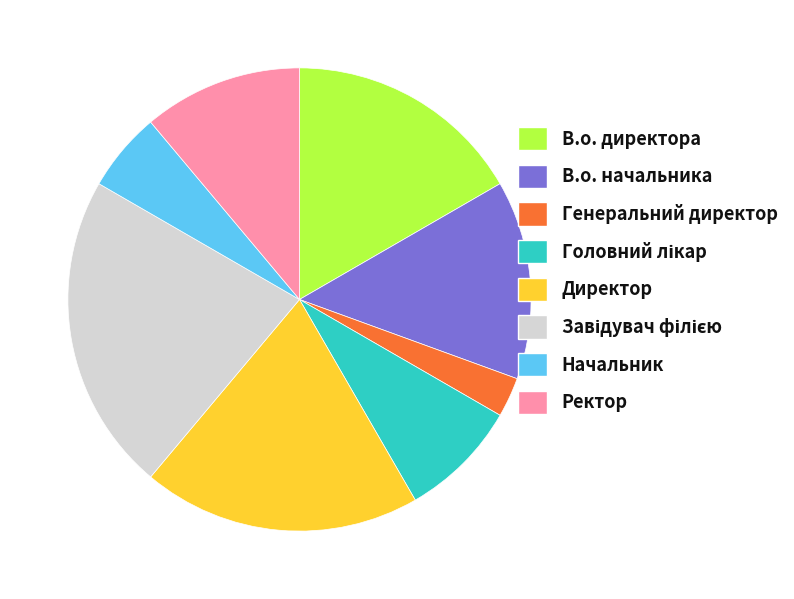

Which category has the smallest portion of the pie?

Генеральний директор